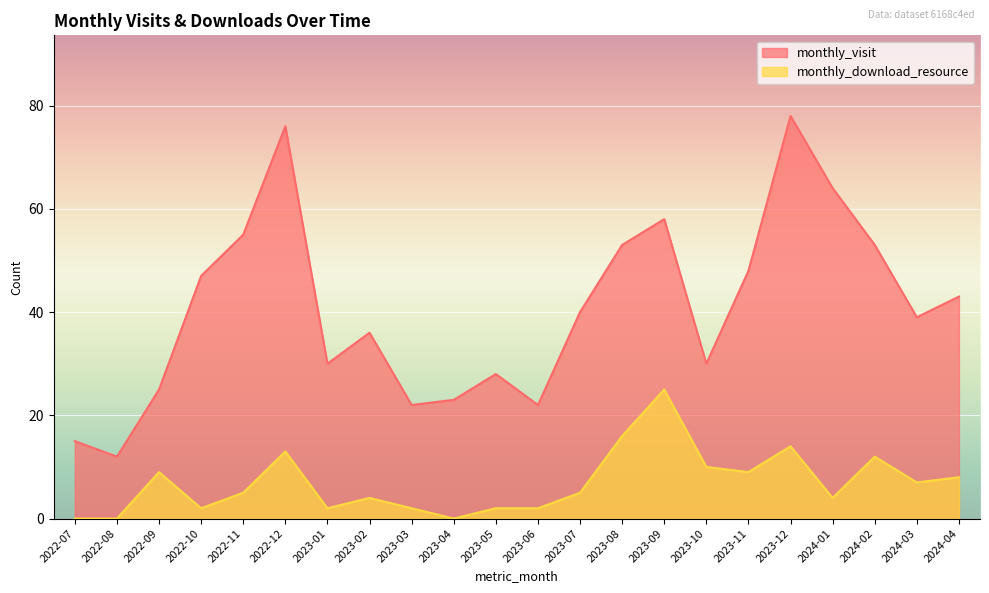

Reading right to left, what are all the values shown in this chart?

monthly_visit: 2024-04=43	2024-03=39	2024-02=53	2024-01=64	2023-12=78	2023-11=48	2023-10=30	2023-09=58	2023-08=53	2023-07=40	2023-06=22	2023-05=28	2023-04=23	2023-03=22	2023-02=36	2023-01=30	2022-12=76	2022-11=55	2022-10=47	2022-09=25	2022-08=12	2022-07=15
monthly_download_resource: 2024-04=8	2024-03=7	2024-02=12	2024-01=4	2023-12=14	2023-11=9	2023-10=10	2023-09=25	2023-08=16	2023-07=5	2023-06=2	2023-05=2	2023-04=0	2023-03=2	2023-02=4	2023-01=2	2022-12=13	2022-11=5	2022-10=2	2022-09=9	2022-08=0	2022-07=0